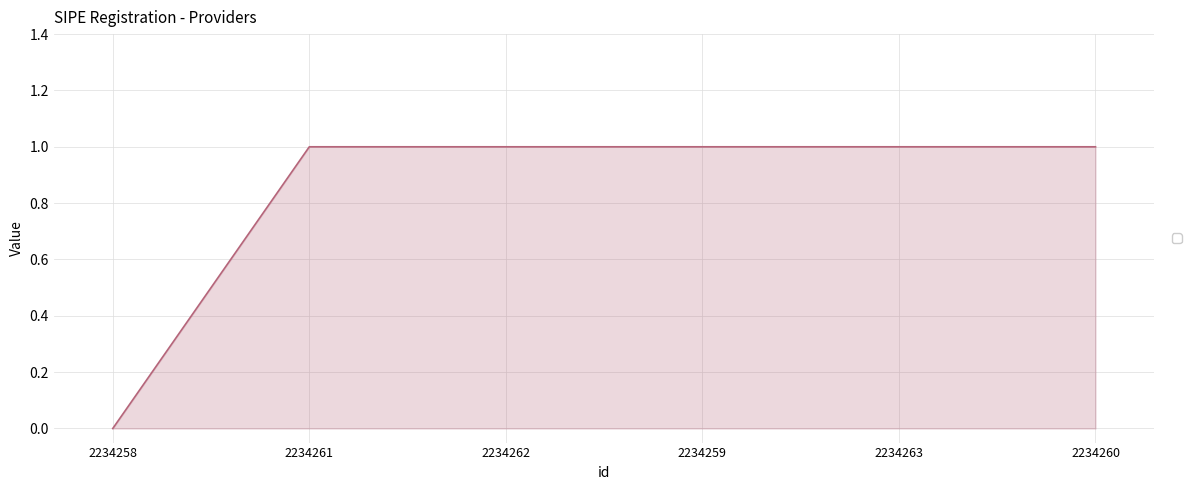

Which label corresponds to the smallest value in the chart?

2234258